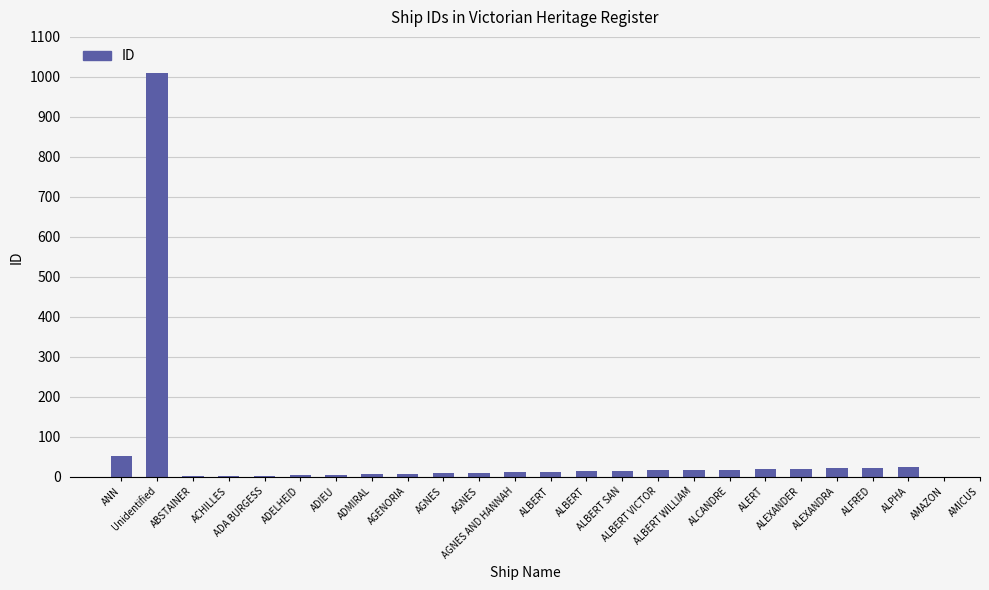

What is the sum of the values at ALBERT SAN and ALERT?

30